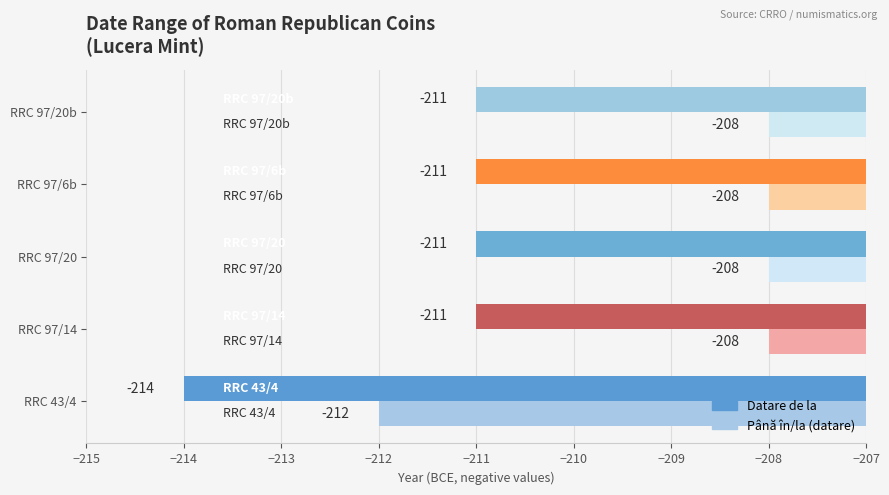

Which category has the lowest value across all series?

RRC 43/4